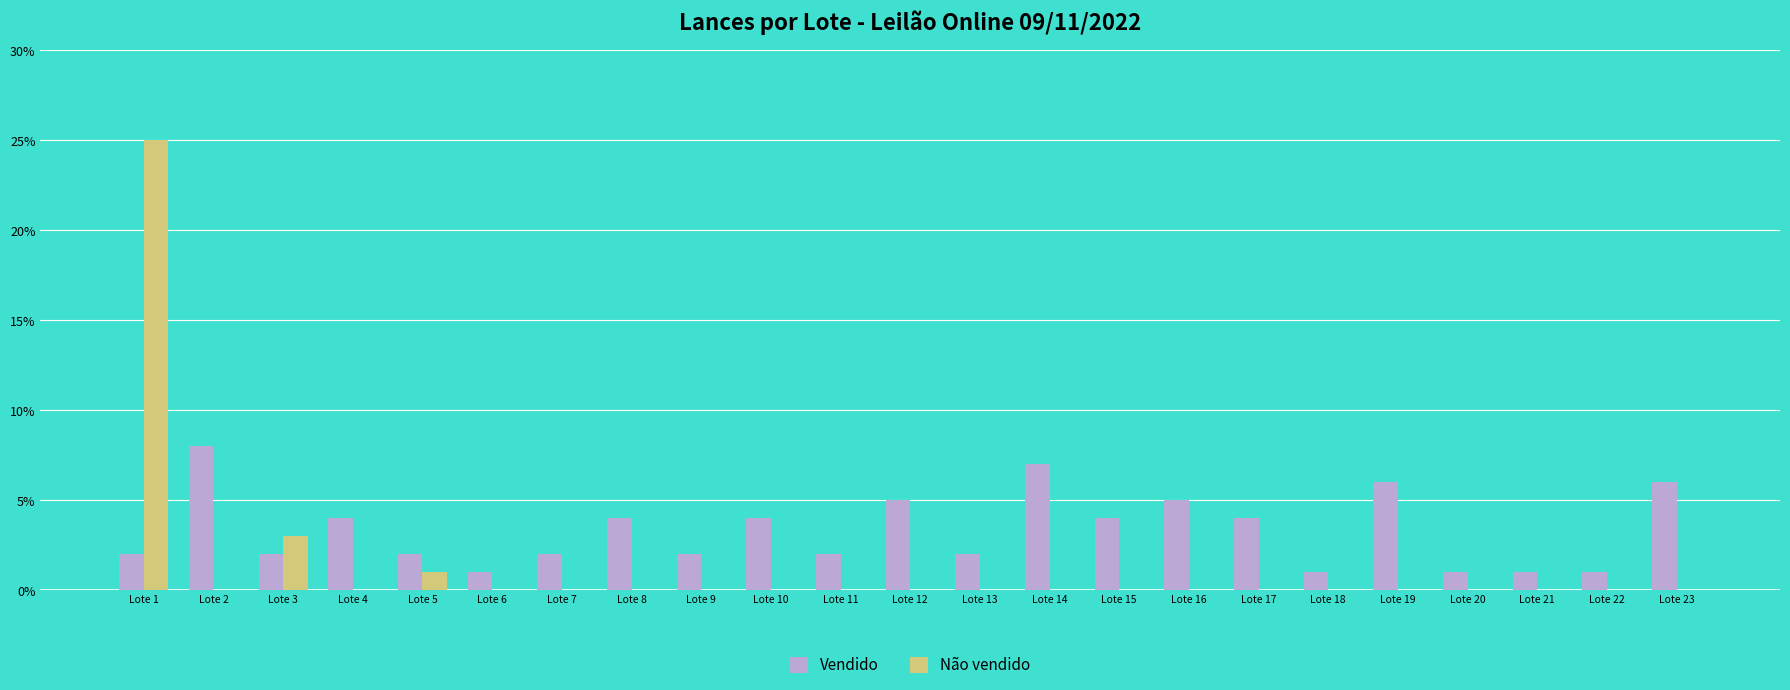

What are all the series names shown in the legend?

Vendido, Não vendido